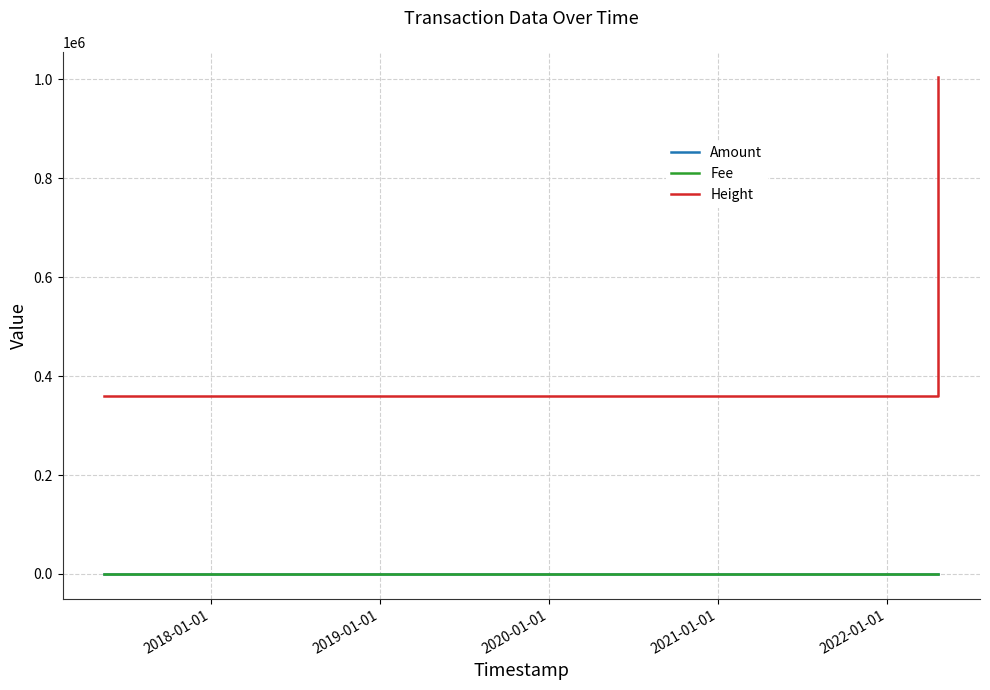

At how many categories does at least one series exceed 375446?

1